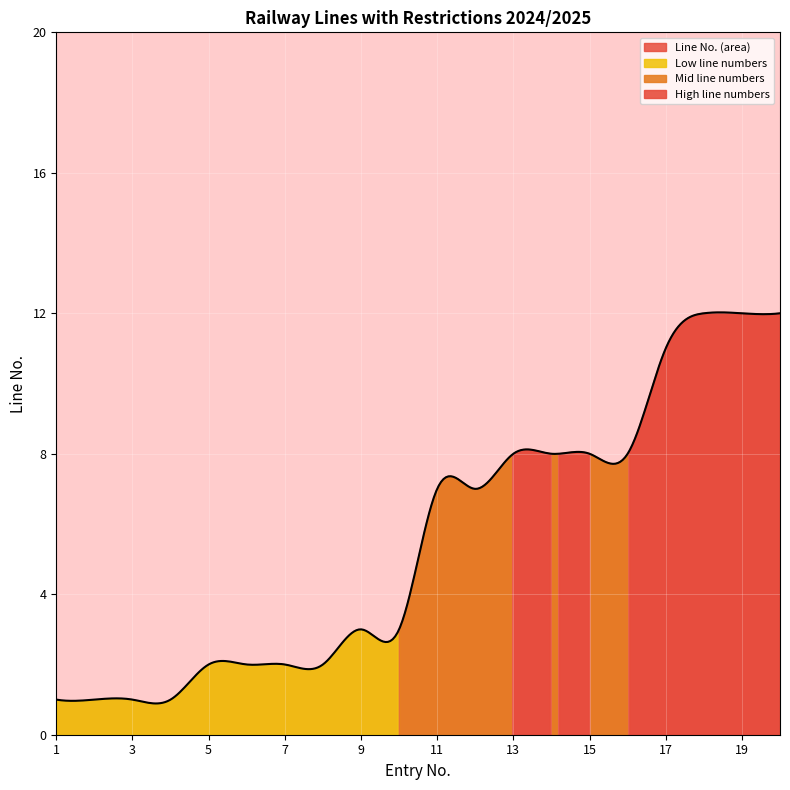

Count the number of categories in the chart.

20